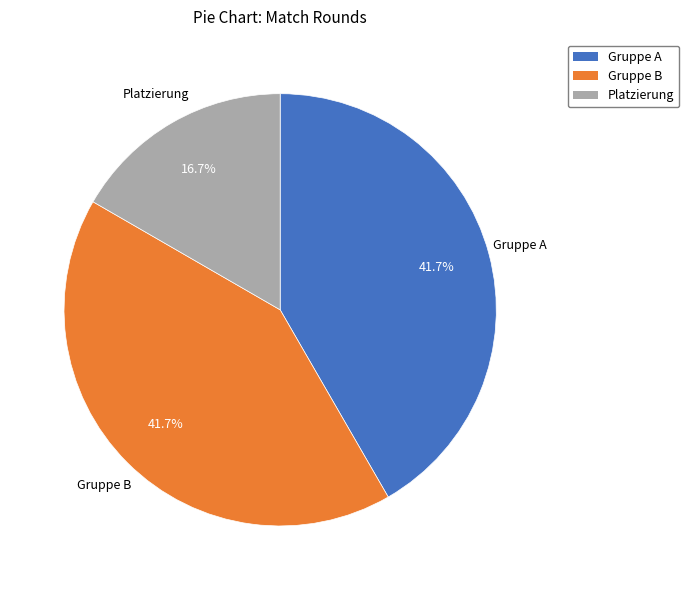

The Gruppe A slice represents 52% of the pie. True or false?

False